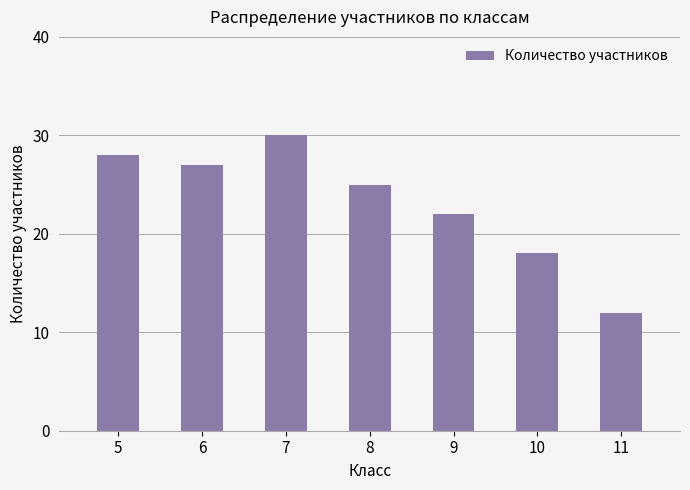

Is it true that the value at 7 is 30?

True